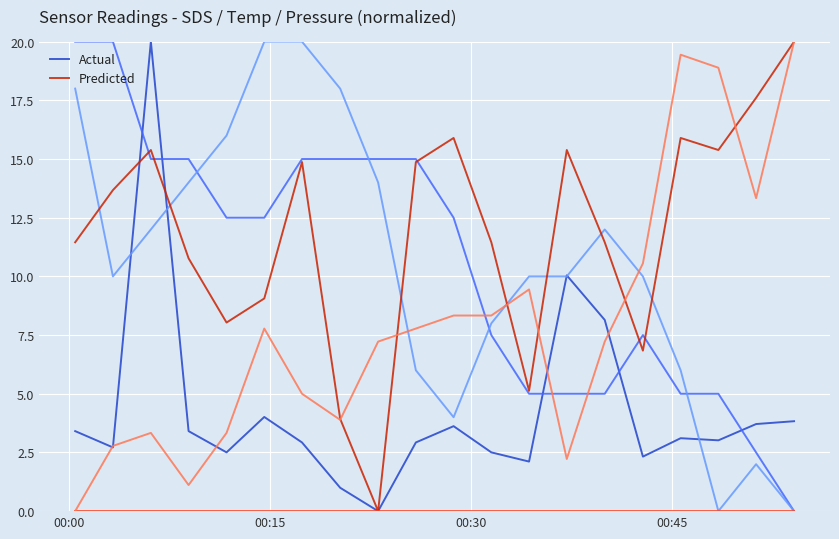

Rank the series by their maximum value, from highest to lowest.

Actual, Predicted